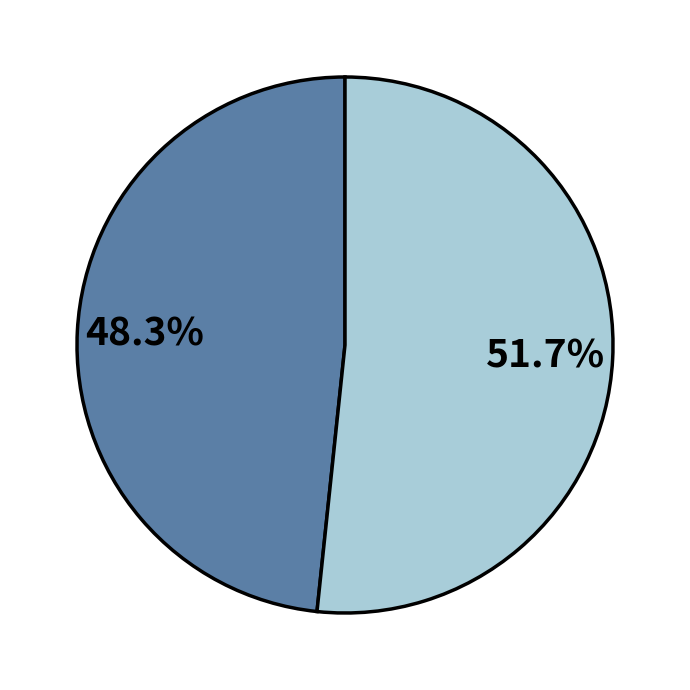

Is there a majority slice in this chart?

Yes